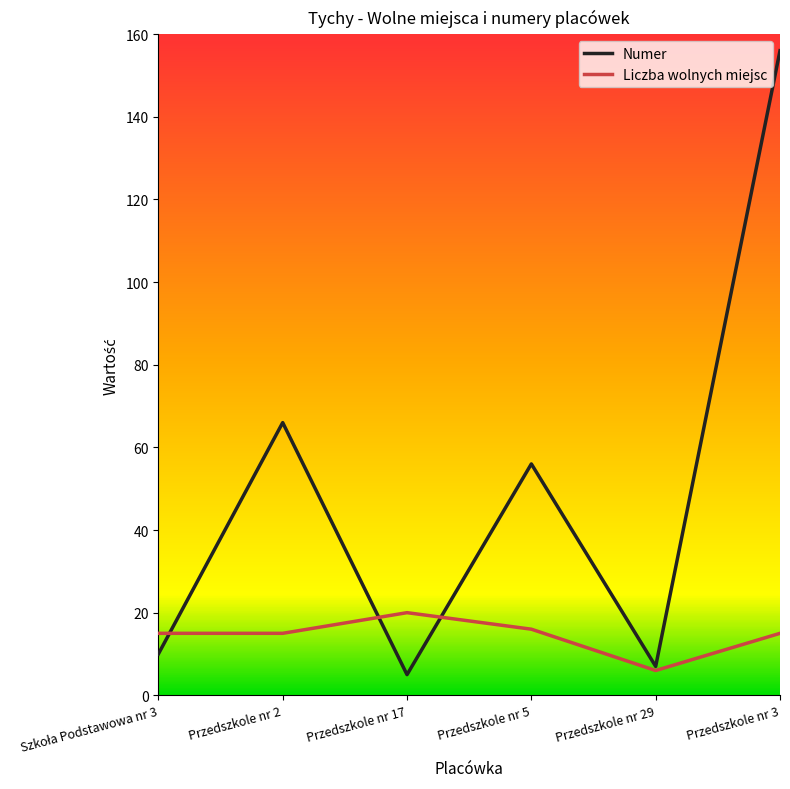

Where does the Numer series first go above 56?

Przedszkole nr 2